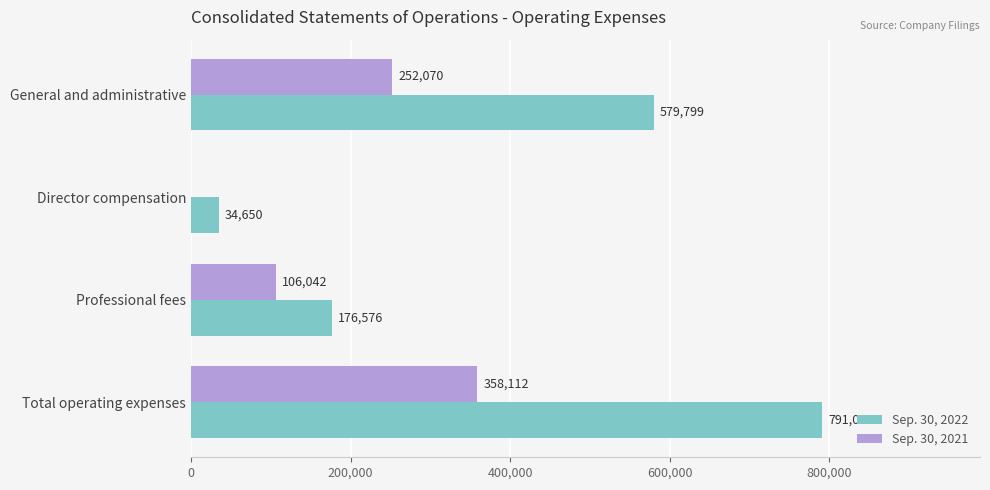

The value of Sep. 30, 2021 at General and administrative is 252070. True or false?

True